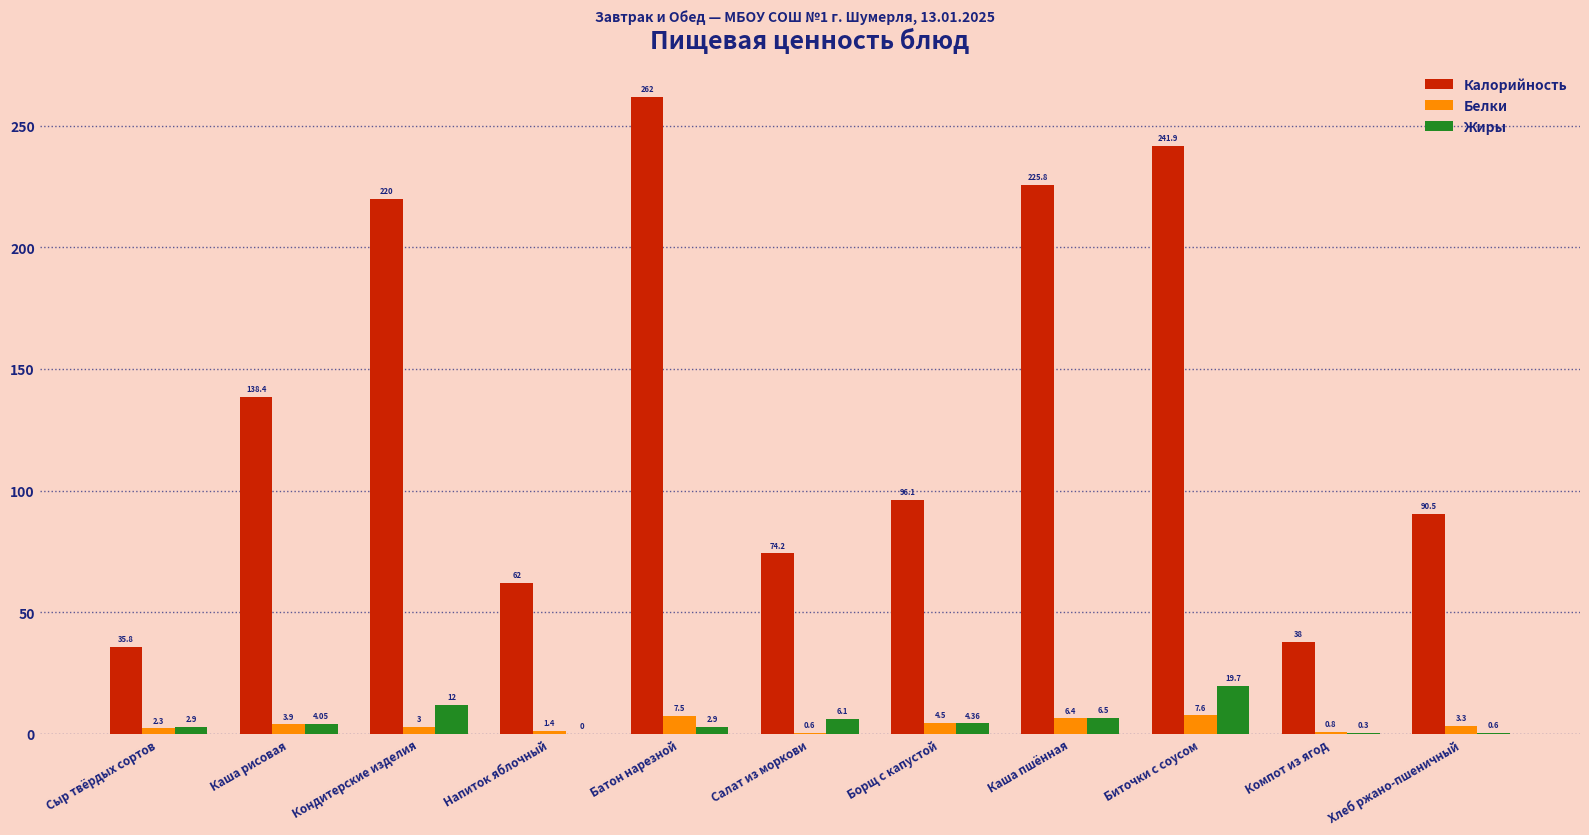

Which series changed the most between Салат из моркови and Хлеб ржано-пшеничный?

Калорийность